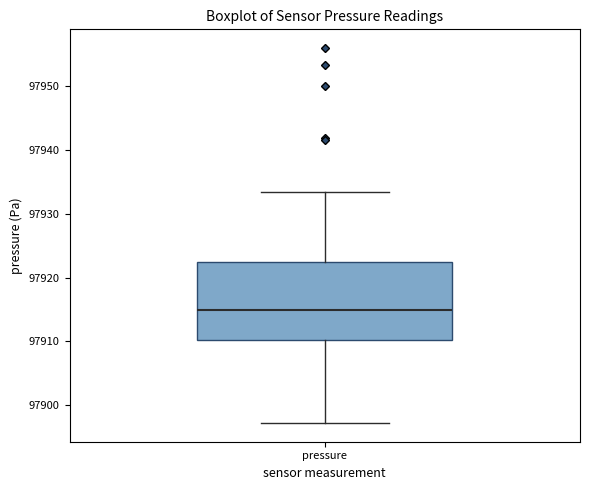

Transcribe this box plot: give where the median line is, the range the box spans, and where the two whiskers end, as read against the y-axis. The values are not printed on the chart, so give them approximately, as read against the axis.

median 97915, box 97910 to 97923, whiskers 97897 to 97933